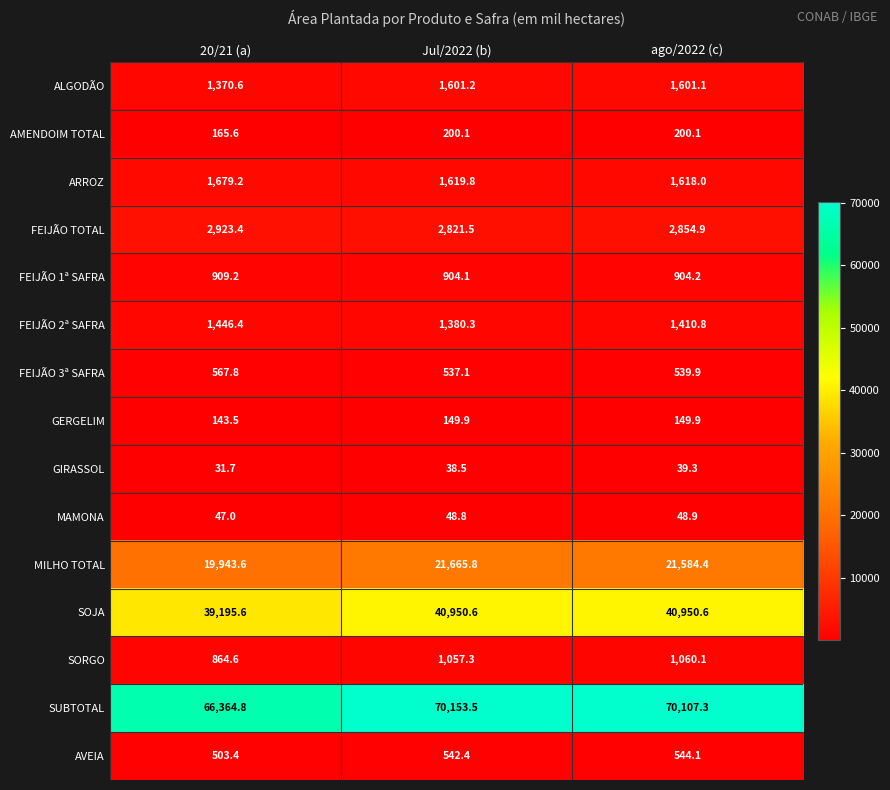

Which series has the largest total across all categories?

SUBTOTAL